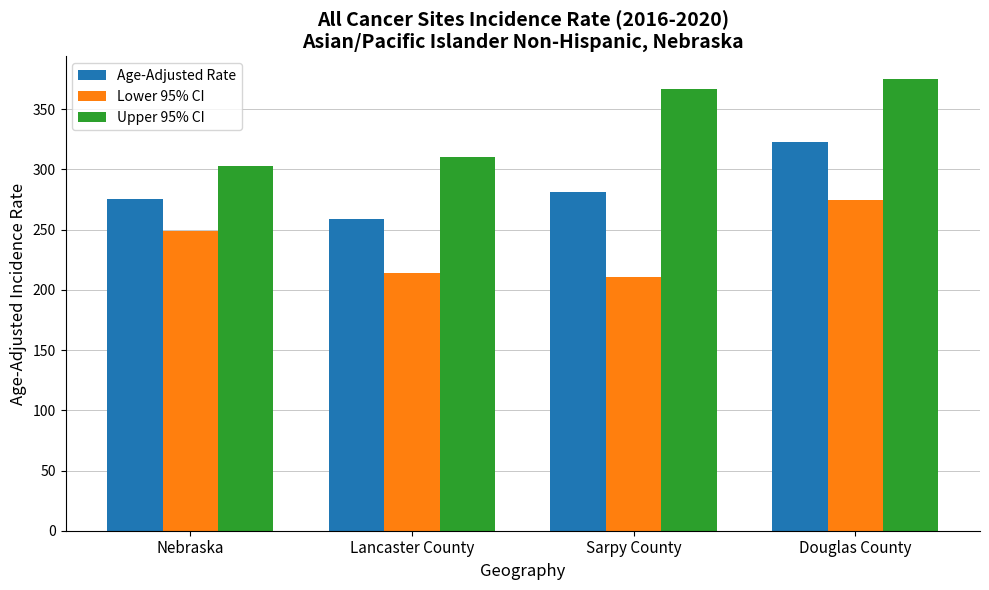

Reading left to right, what are all the values shown in this chart?

Age-Adjusted Rate: 275.1	259.2	281.1	322.5
Lower 95% CI: 249.1	214.0	210.5	274.8
Upper 95% CI: 302.8	310.5	366.7	375.3